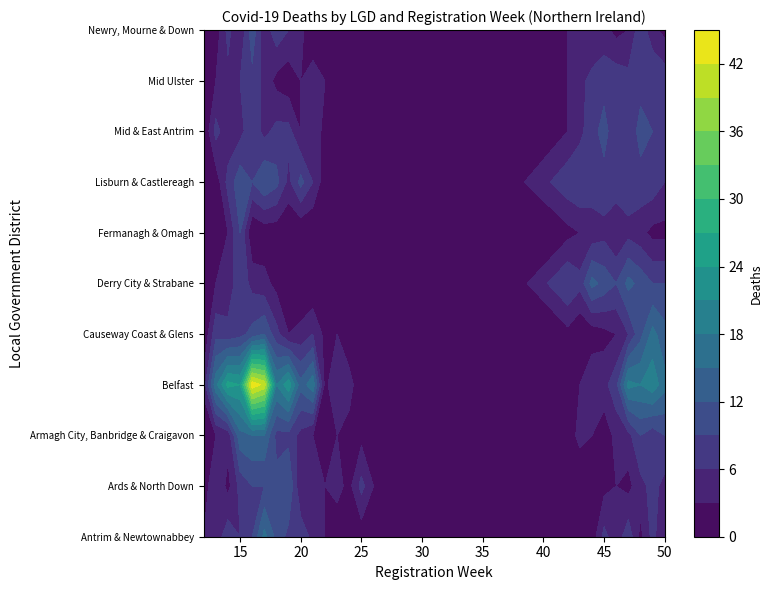

What is the highest value of the Derry City & Strabane series?

13